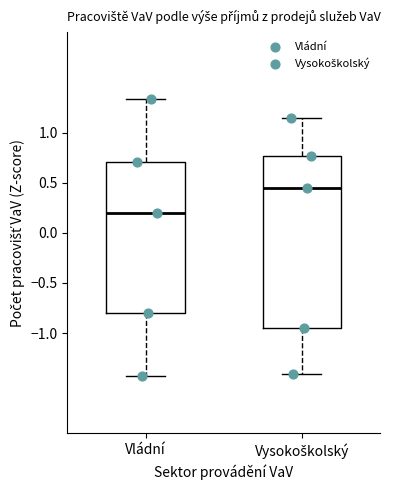

Comparing the boxes themselves (not the whiskers), which one is the tallest?

Vysokoškolský